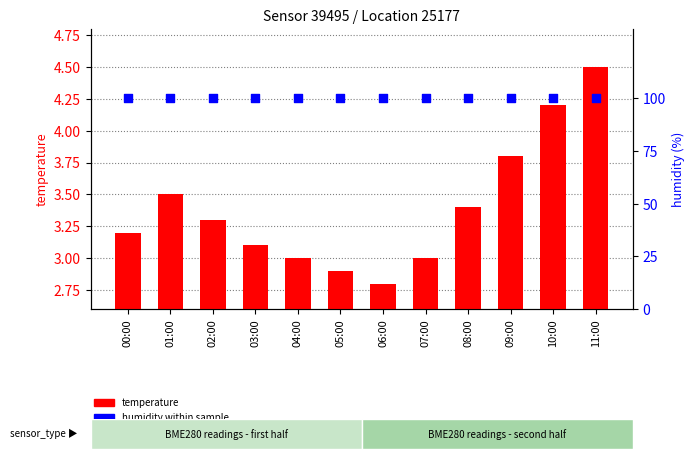

Is the value of temperature at 02:00 greater than the value of humidity at 01:00?

No